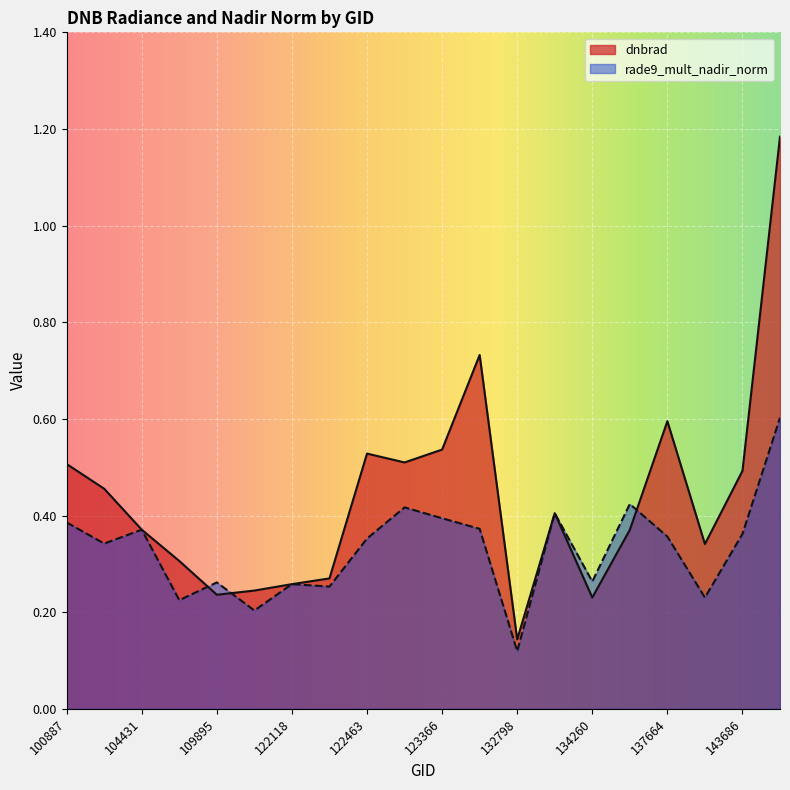

Between which two adjacent categories do rade9_mult_nadir_norm and dnbrad first intersect?

104315 and 104431